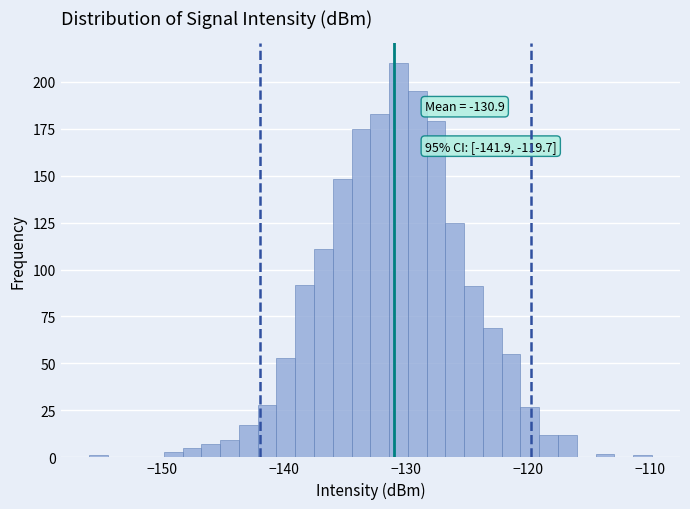

Read against the x-axis, roughly where is the centre of the tallest bar?

-131